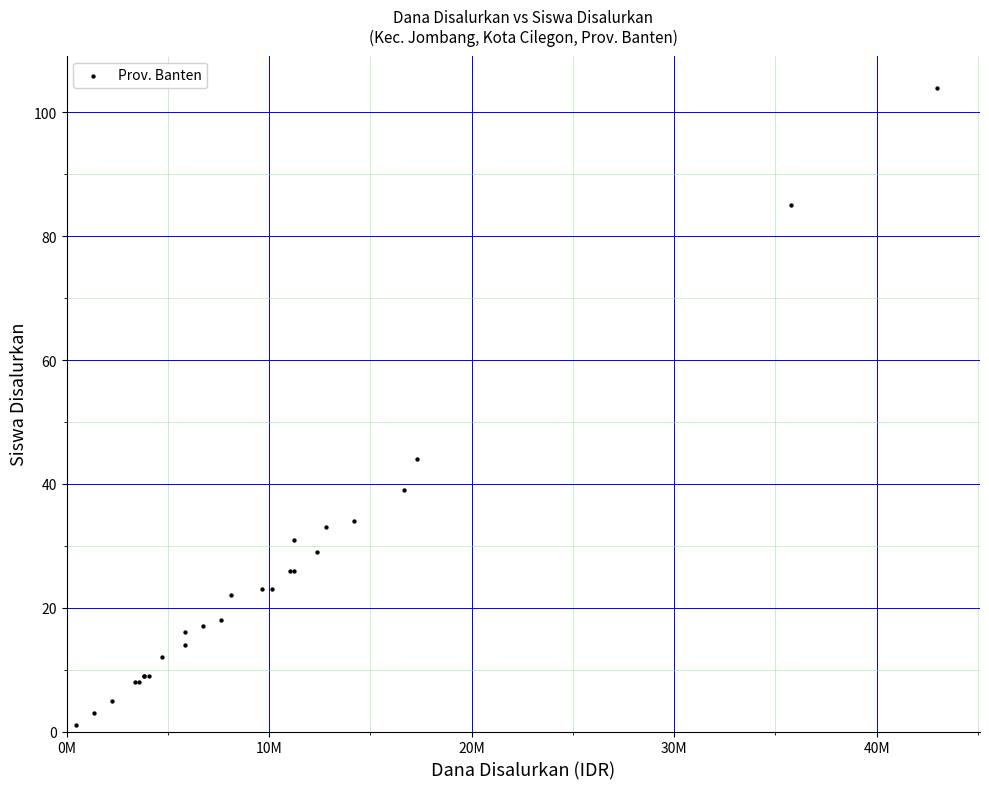

What Y value in the scatter plot is closest to 52?

44